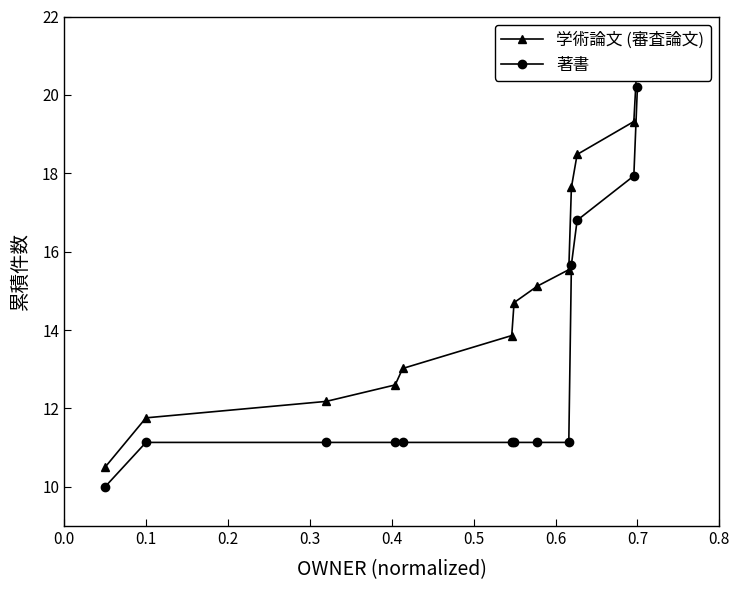

What is the value of the 著書 point at the 7th from the left?

11.1